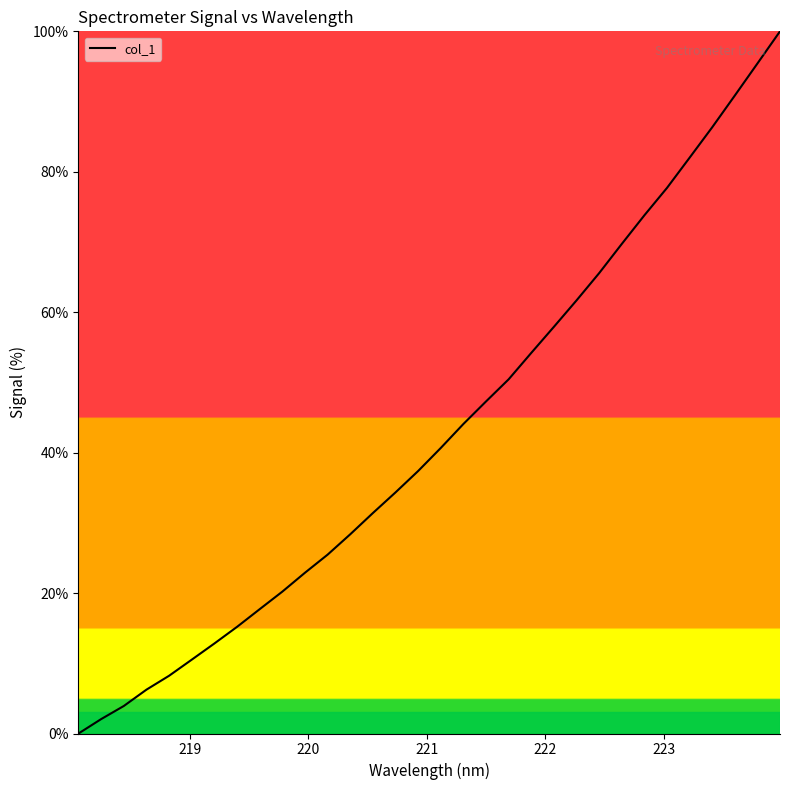

What is the greatest value displayed?

100.0